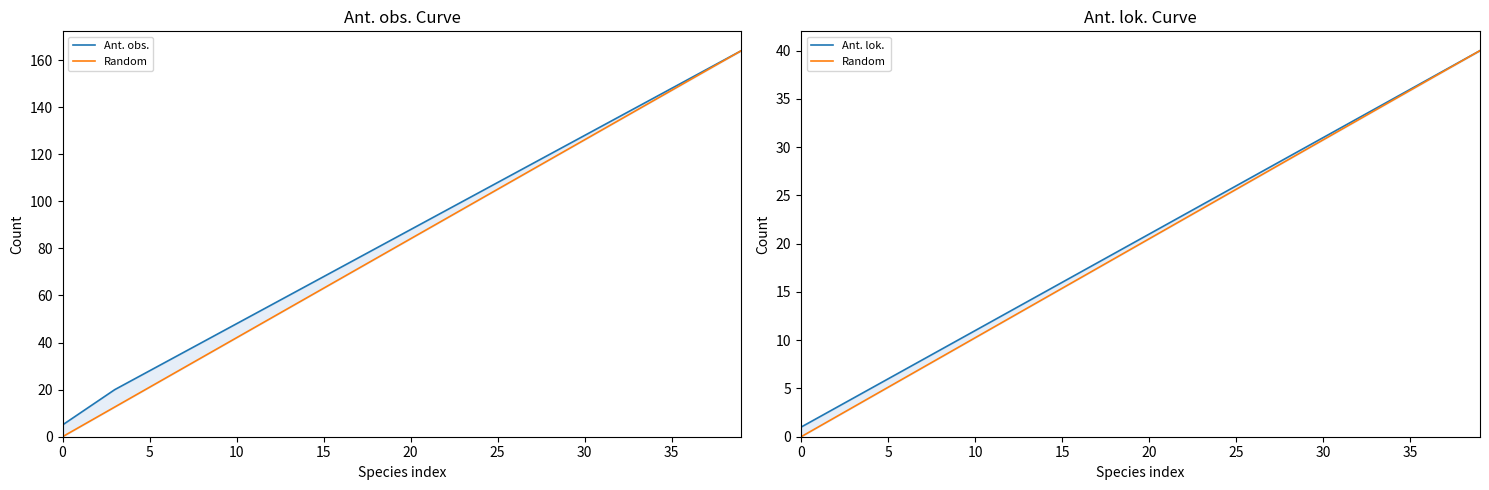

Between 28 and 13, which is larger?

28